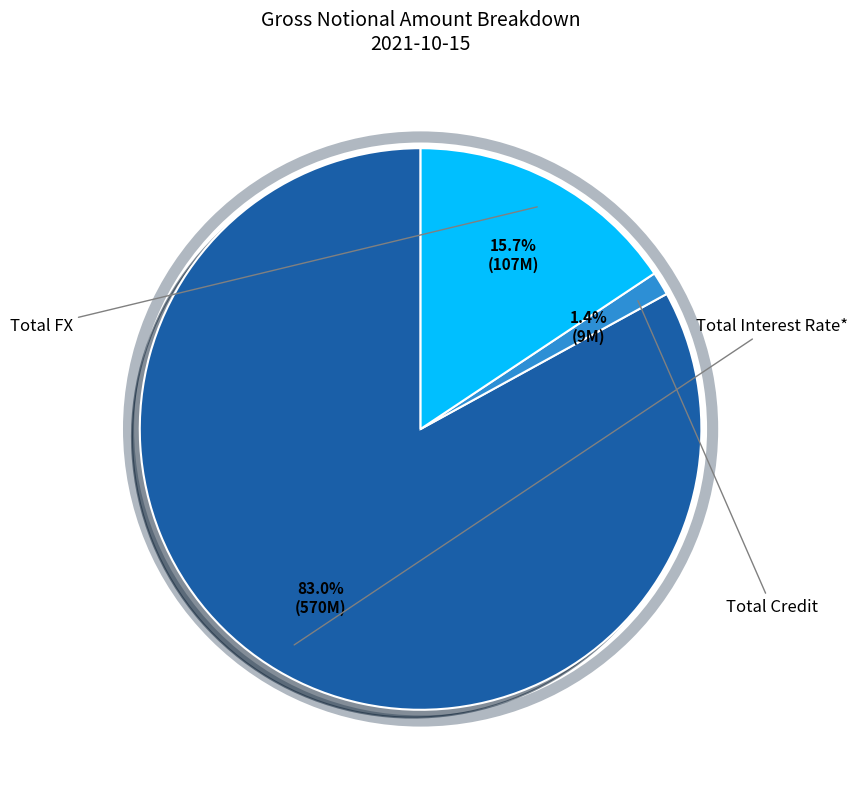

Is there a majority slice in this chart?

Yes